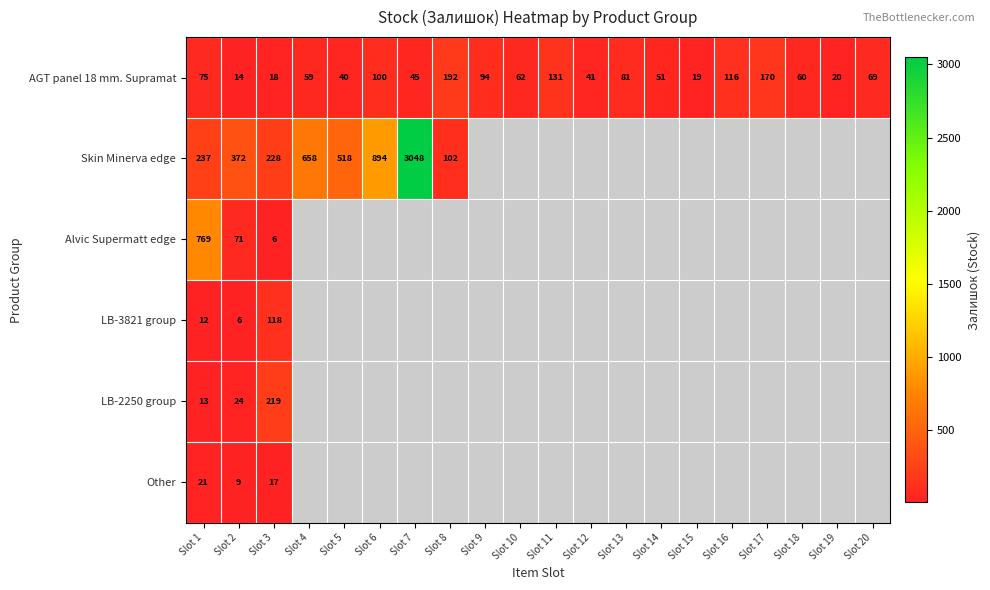

Where does the AGT panel 18 mm. Supramat series first go above 62?

Slot 1